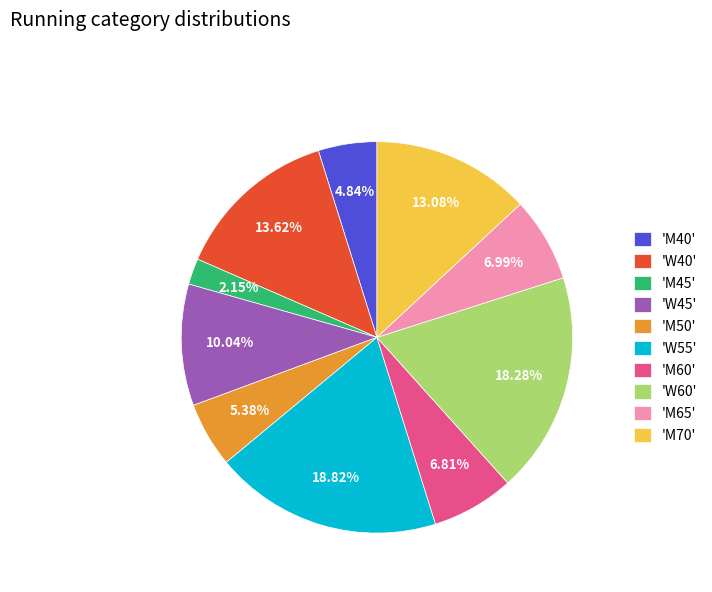

Combined, do 'M40' and 'W45' account for over 50%?

No